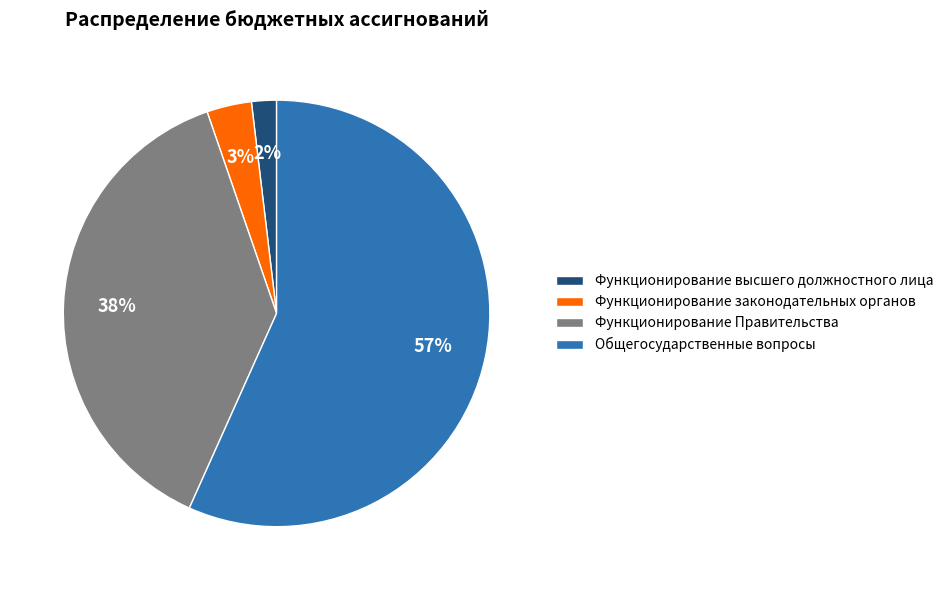

How many segments does this pie chart have?

4